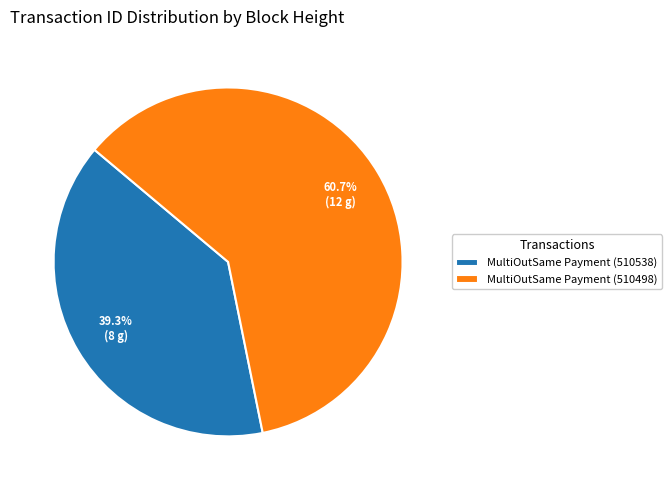

Approximately how many times larger is the value at MultiOutSame Payment (510498) compared to MultiOutSame Payment (510538)?

1.5